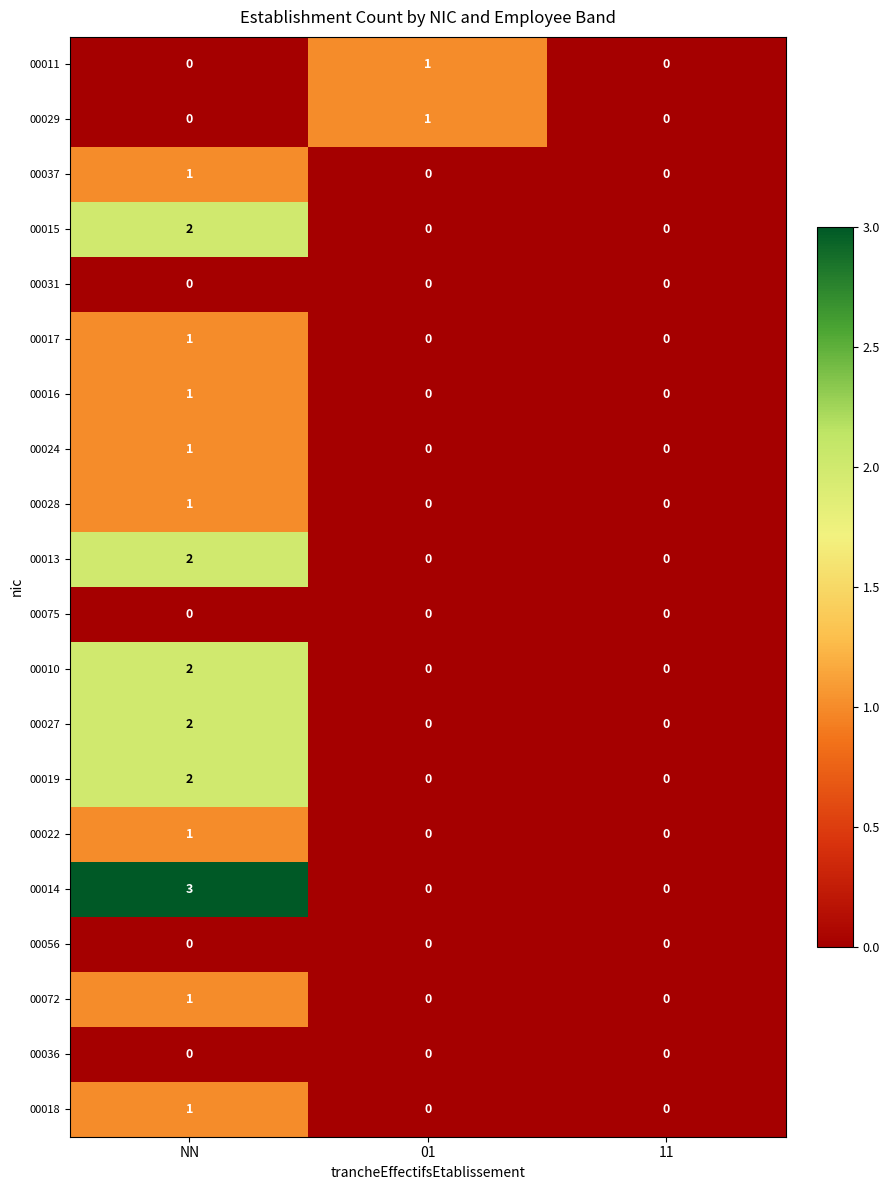

What is the total value across all series at NN?

21